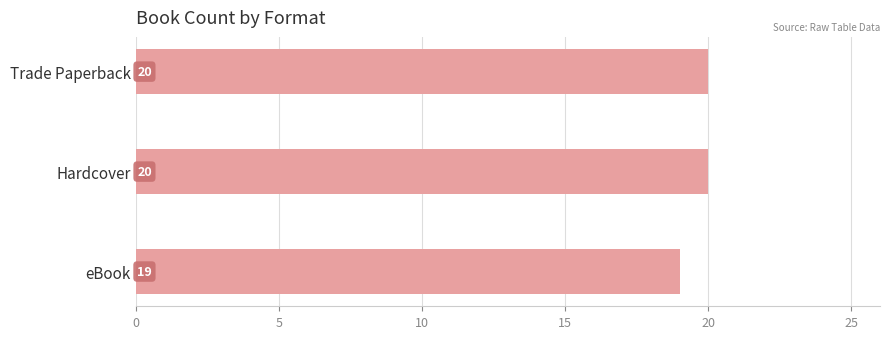

Are the bars horizontal?

Yes